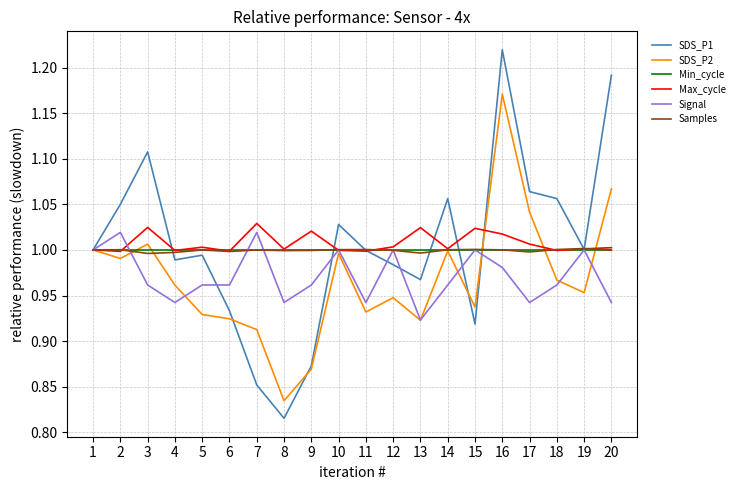

Is the value of SDS_P1 at 1 greater than the value of Max_cycle at 16?

No